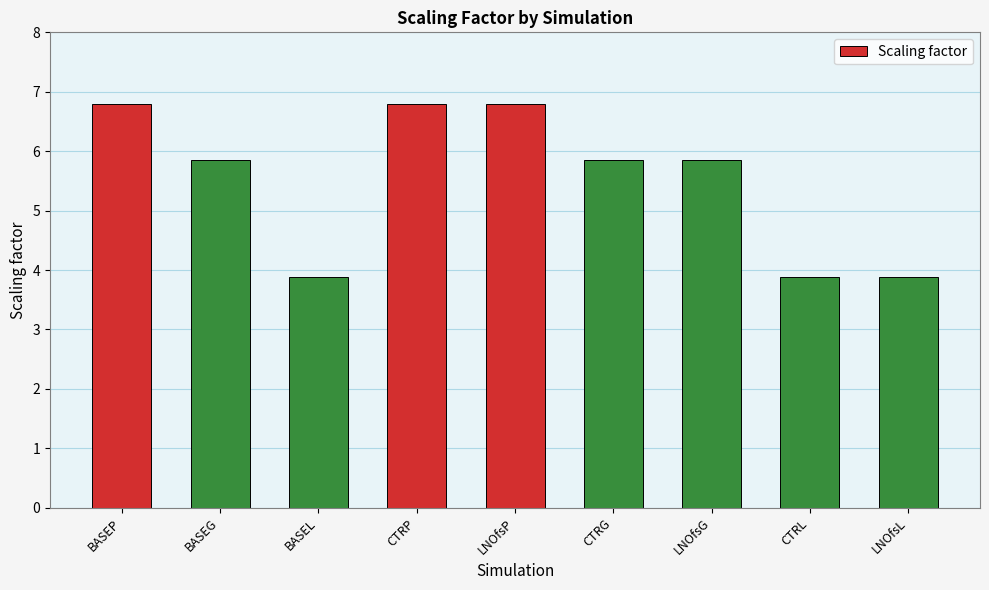

Approximately how many times larger is the value at CTRP compared to BASEG?

1.2